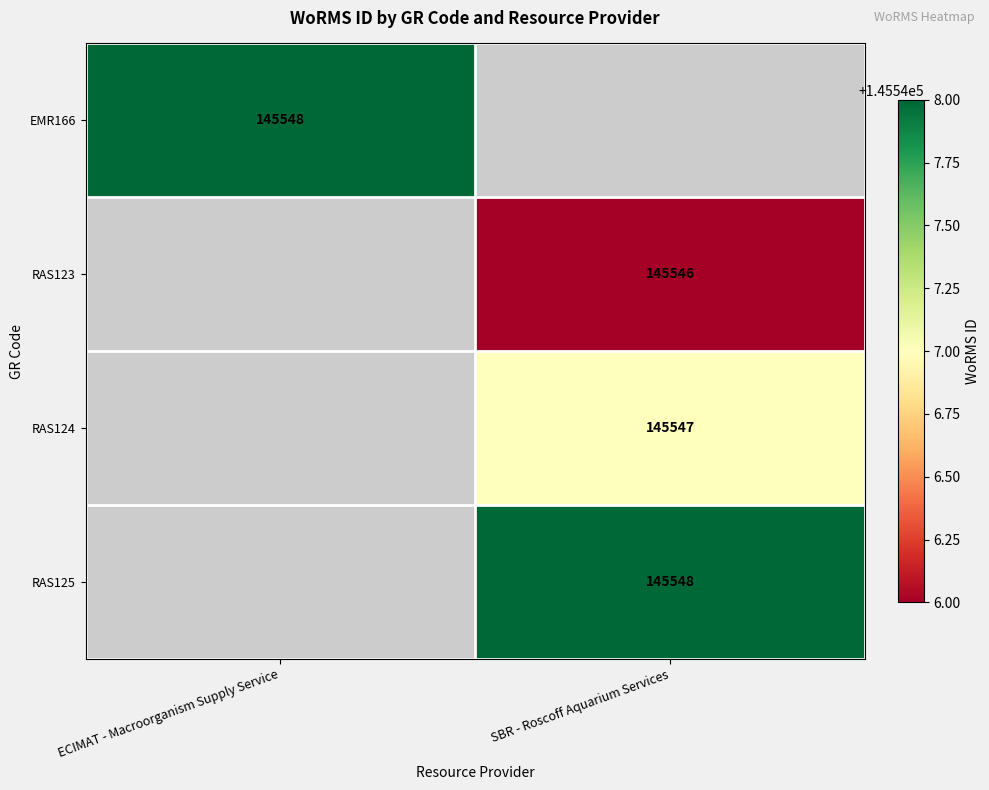

At how many categories does at least one series exceed 104366?

2